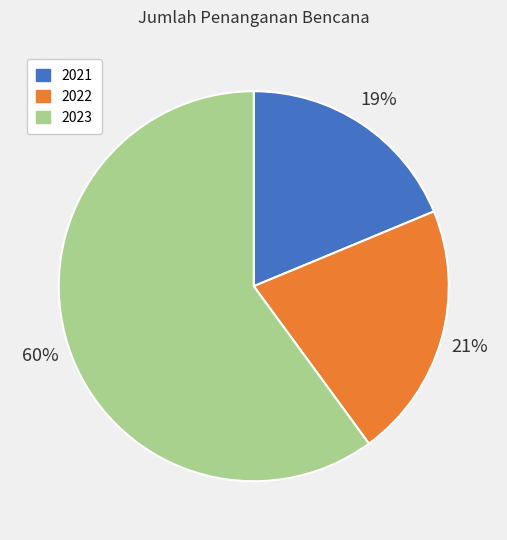

To the nearest percent, what is the combined percentage of 2022 and 2021?

40%